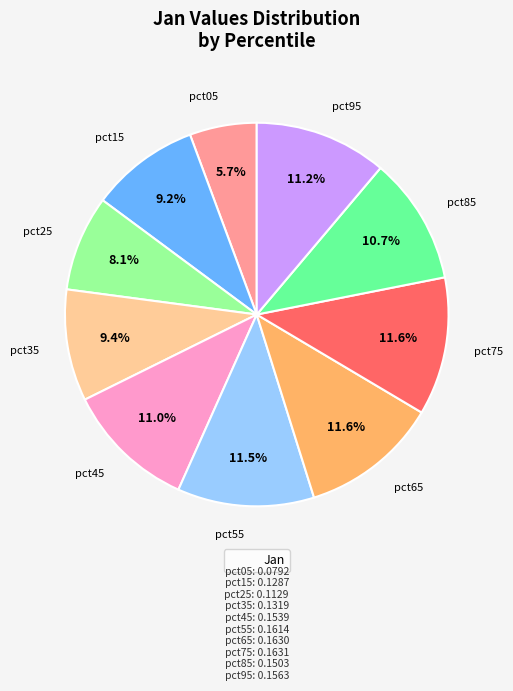

Does any single category account for the majority?

No